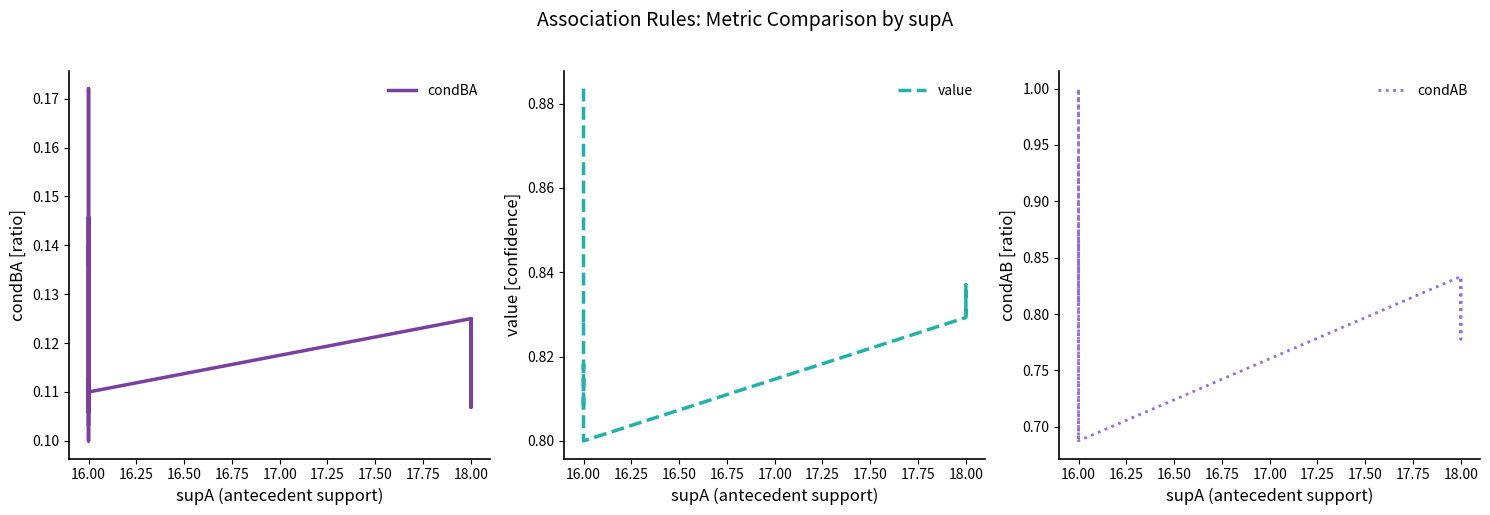

Which has a higher value, 16.00 or 16.00?

16.00